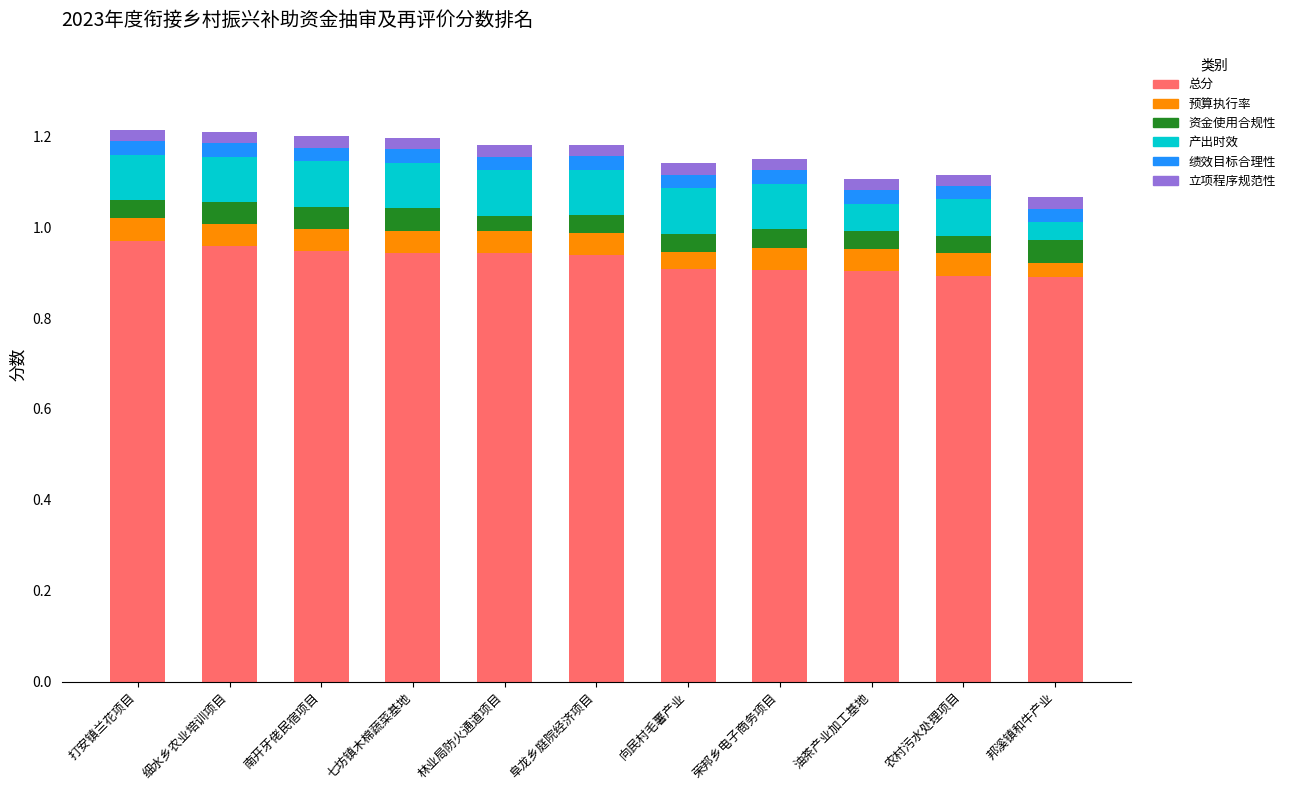

The 总分 series shows 0.3 at 向民村毛薯产业. True or false?

False